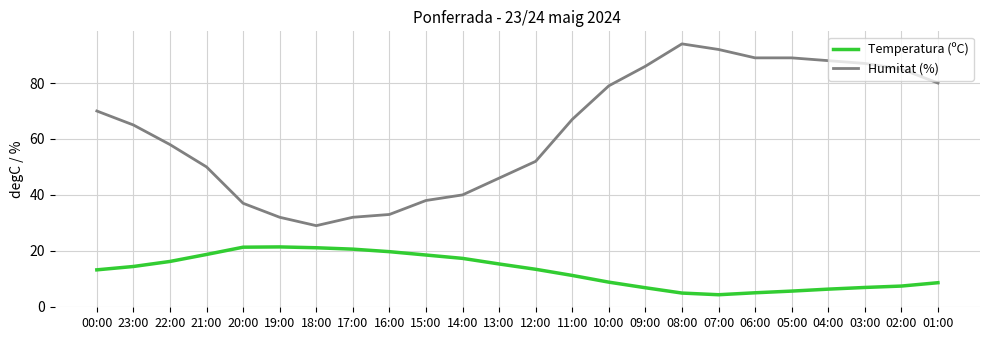

What is the total value across all series at 20:00?

58.3